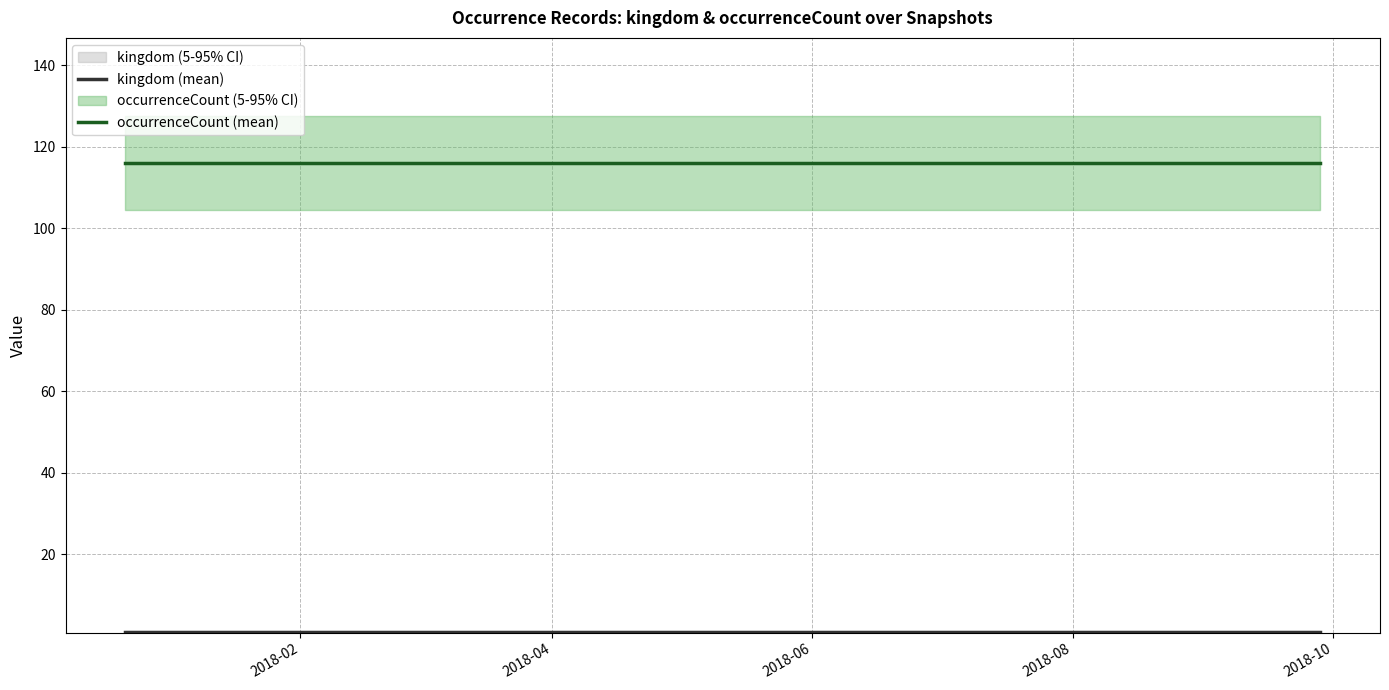

What is the maximum value for occurrenceCount (mean)?

116